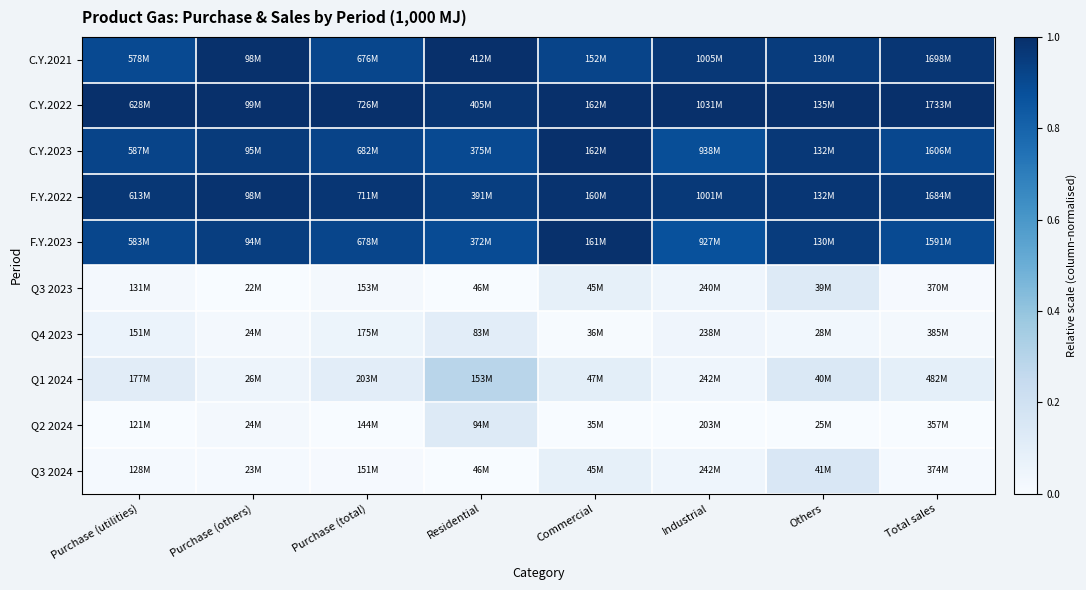

What is the total value across all series at Total sales?

4.9